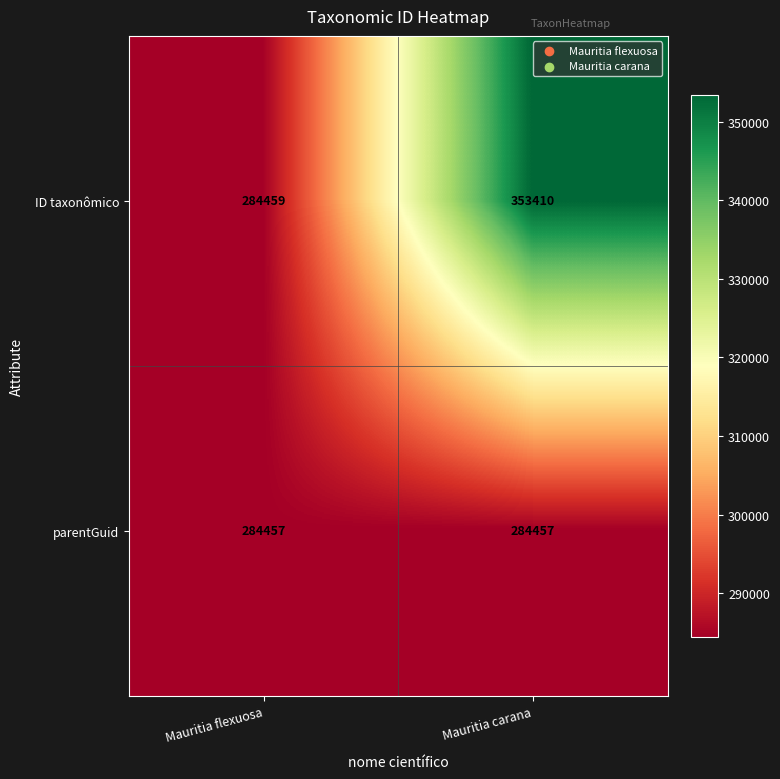

Which series has the largest total across all categories?

ID taxonômico